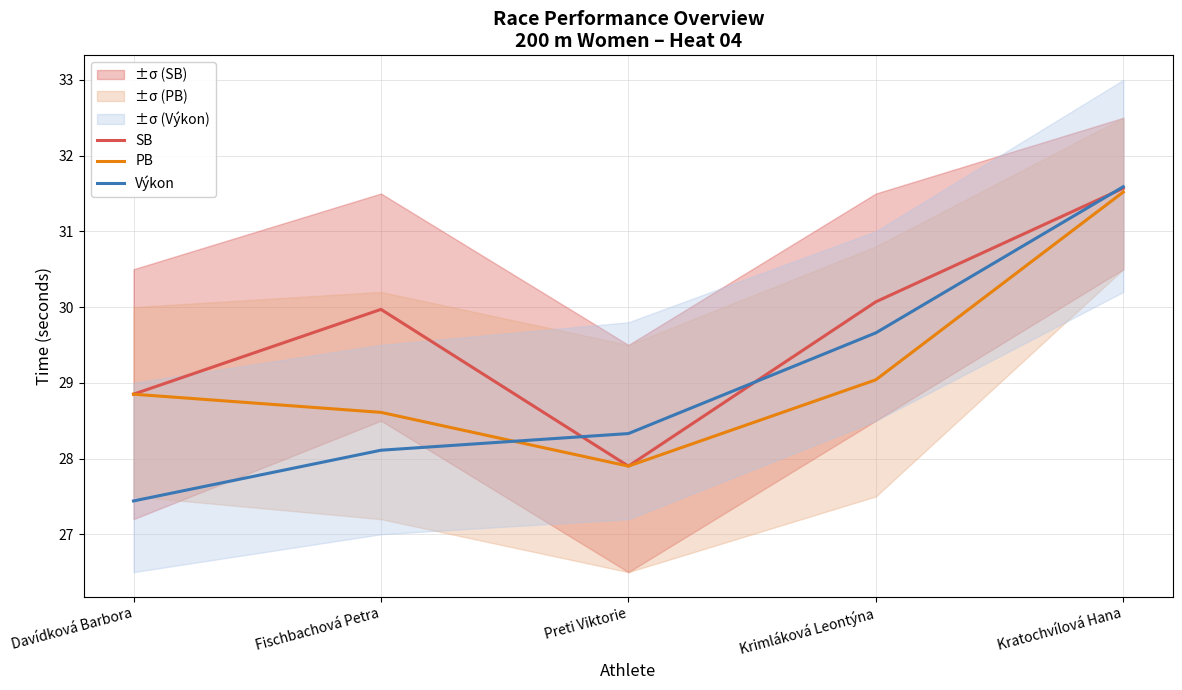

Between Krimláková Leontýna and Kratochvílová Hana, which series saw the biggest shift?

PB